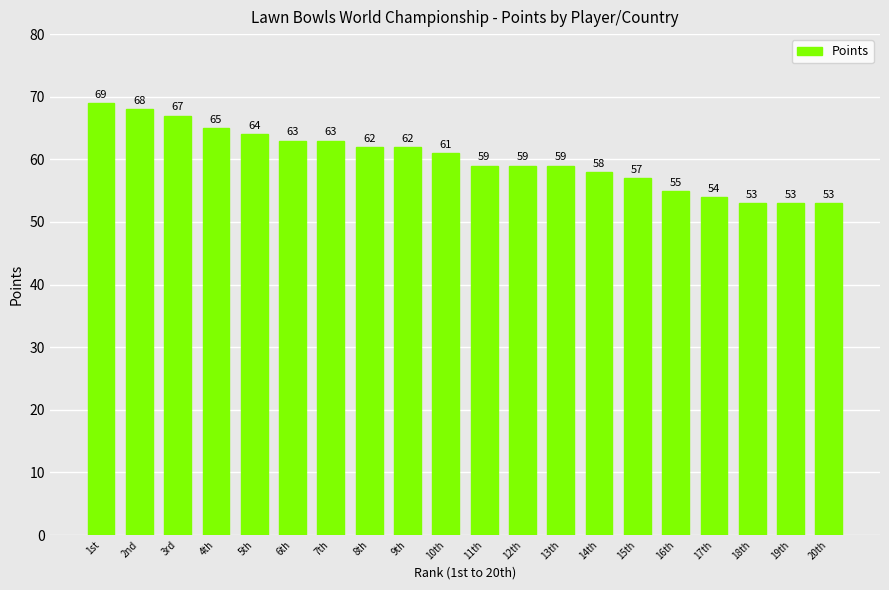

What is the sum of all values?

1204